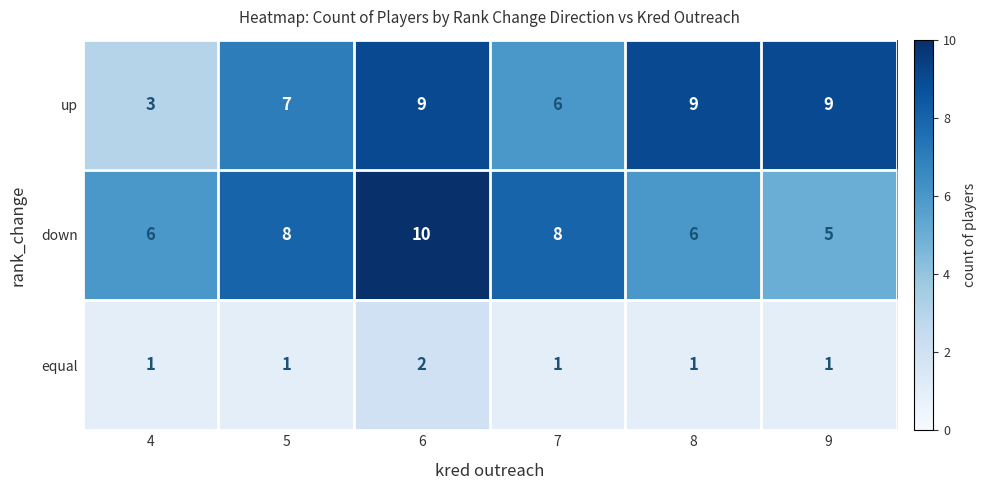

How many data points does each series have?

6